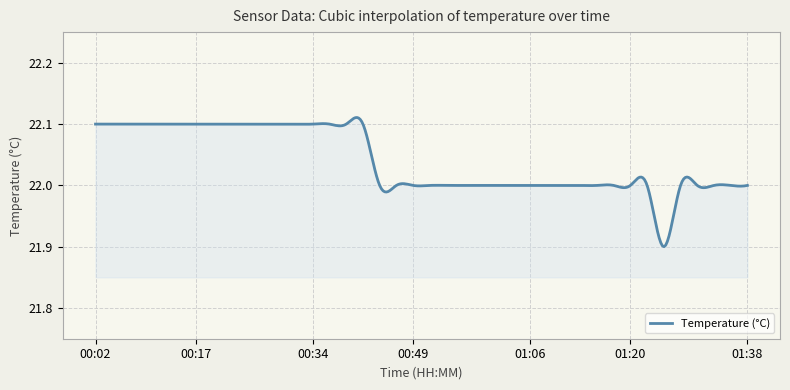

Rank the categories by value from lowest to highest.

01:25, 00:44, 00:46, 00:49, 00:51, 00:53, 00:56, 00:58, 01:01, 01:03, 01:06, 01:08, 01:11, 01:13, 01:16, 01:18, 01:20, 01:23, 01:28, 01:30, 01:33, 01:35, 01:38, 00:02, 00:04, 00:07, 00:09, 00:12, 00:14, 00:17, 00:19, 00:21, 00:24, 00:26, 00:29, 00:31, 00:34, 00:36, 00:39, 00:41